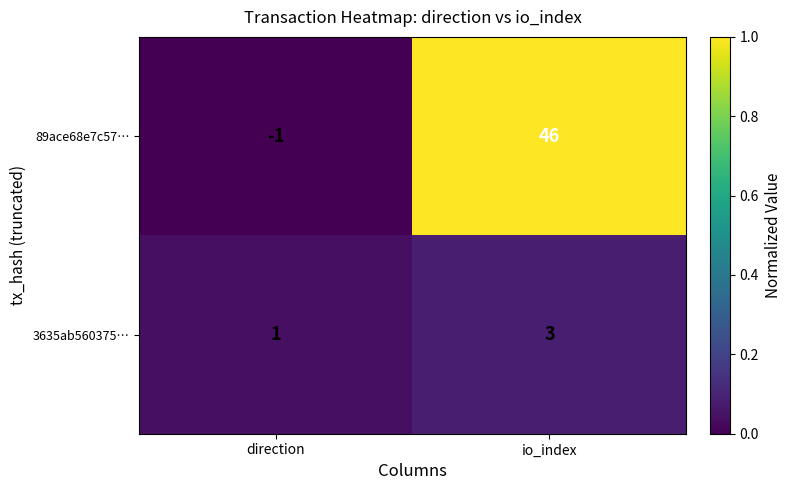

At which label does 89ace68e7c57… reach its peak?

io_index